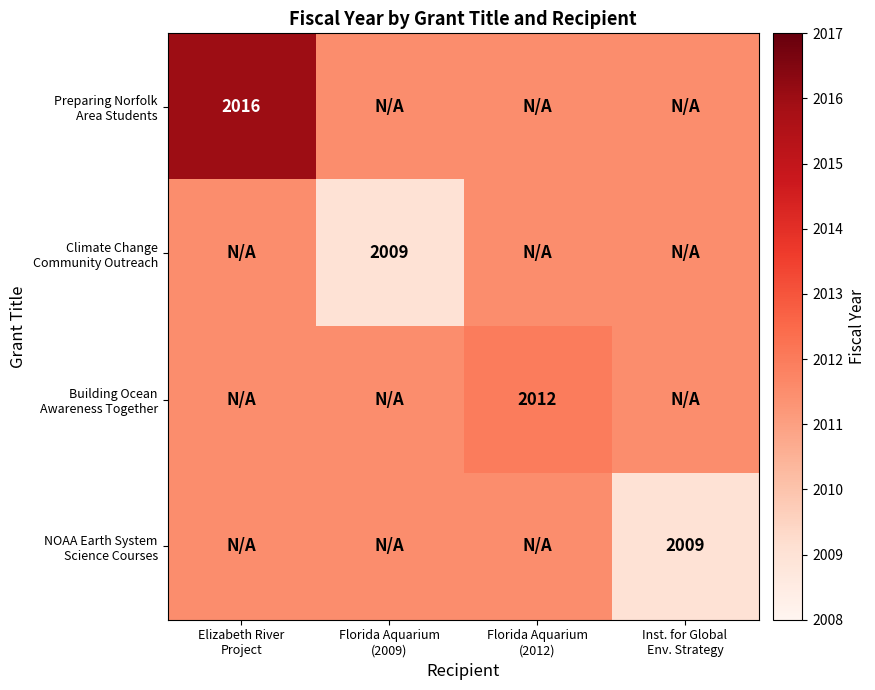

At which label does Climate Change Community Outreach reach its peak?

Elizabeth River Project